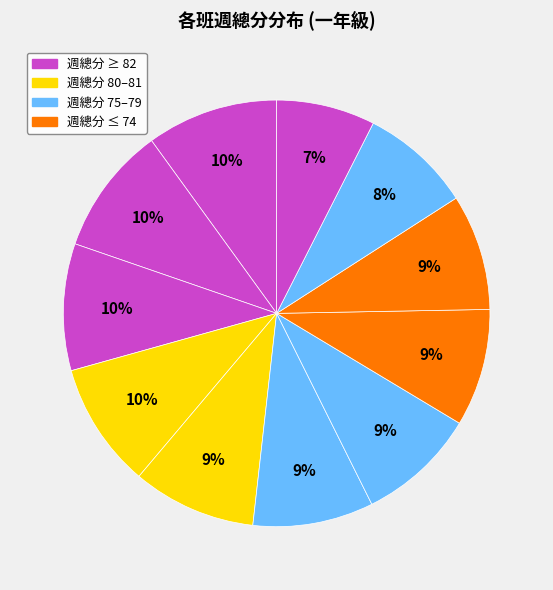

Is there a majority slice in this chart?

No